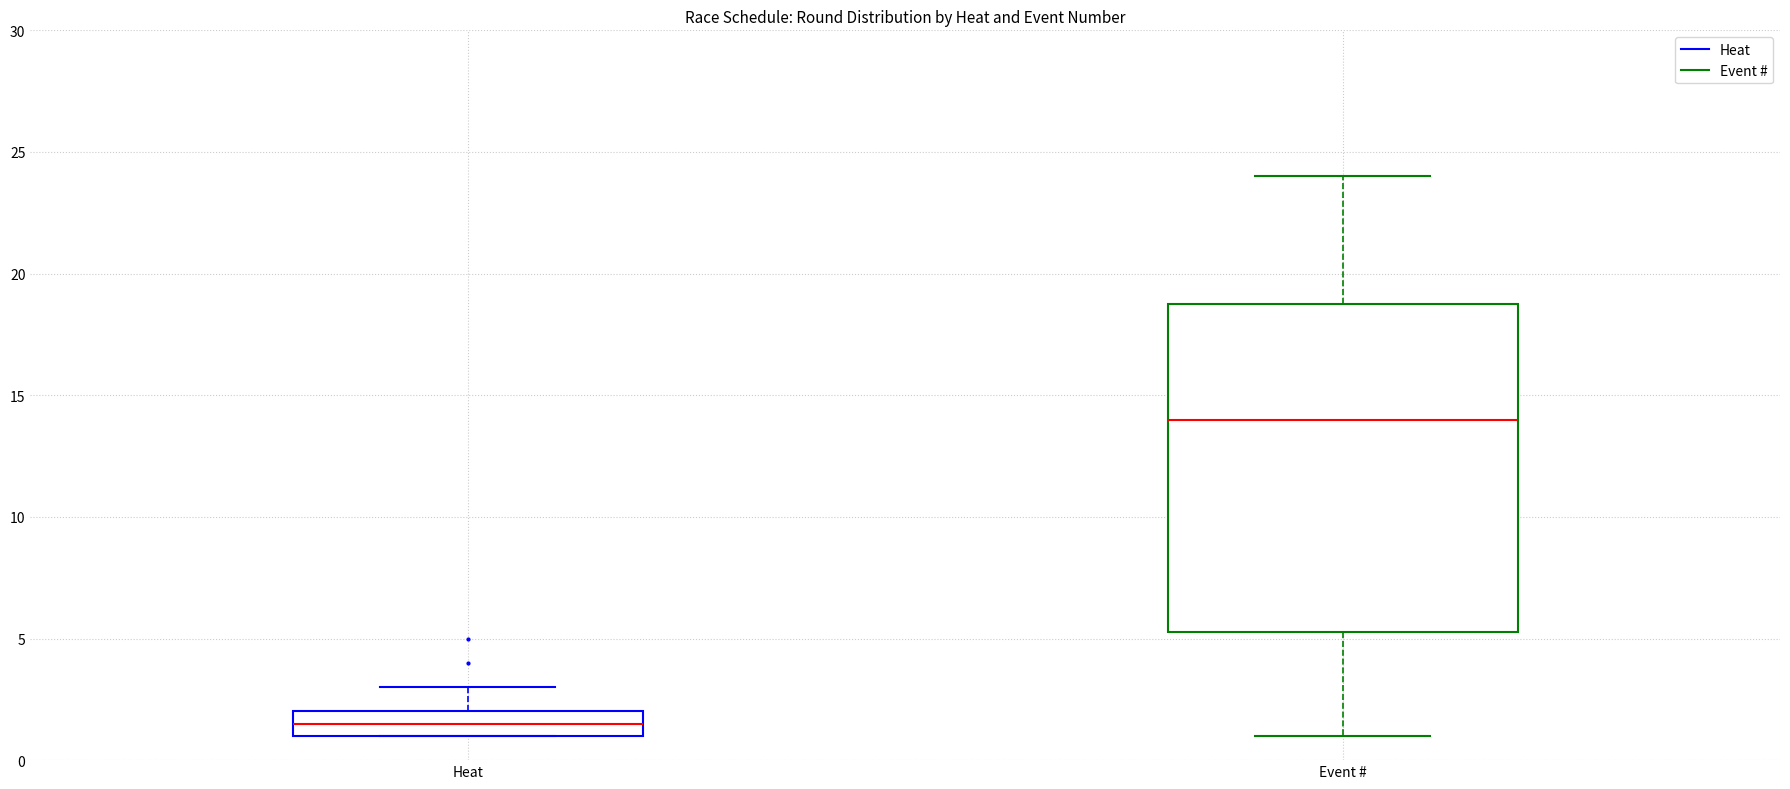

Which box is the tallest, from its lower edge to its upper edge?

Event #